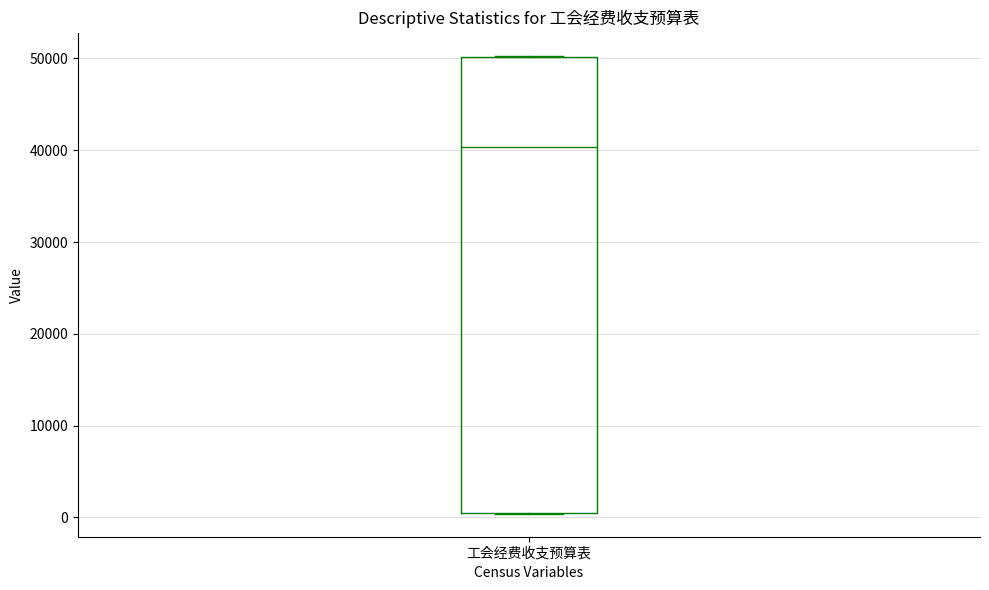

Transcribe this box plot: give where the median line is, the range the box spans, and where the two whiskers end, as read against the y-axis. The values are not printed on the chart, so give them approximately, as read against the axis.

median 40000, box 1000 to 50000, whiskers 0 to 50000